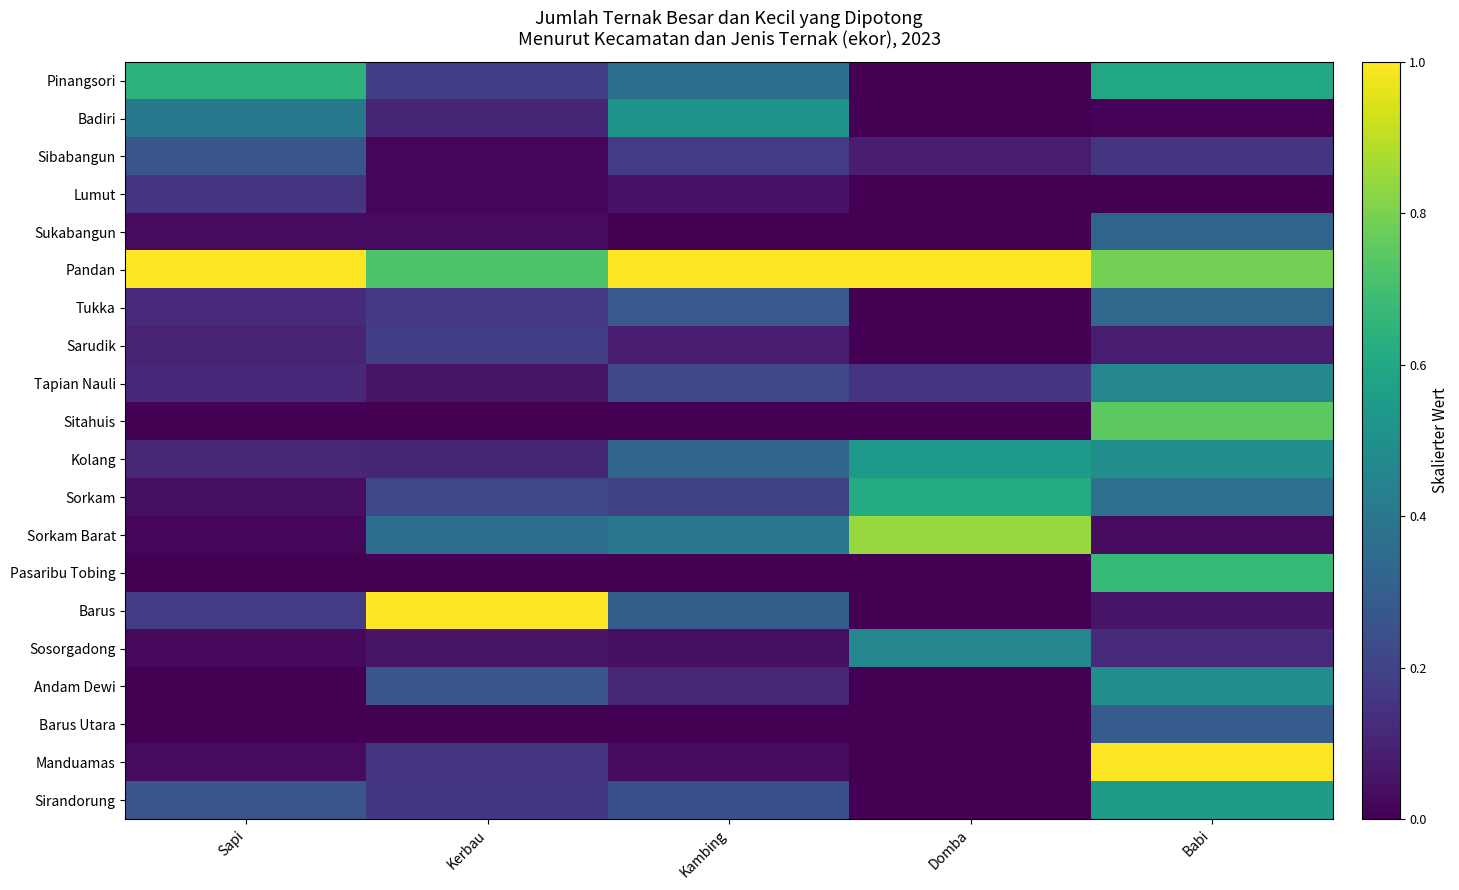

What is the greatest value displayed?

1.0